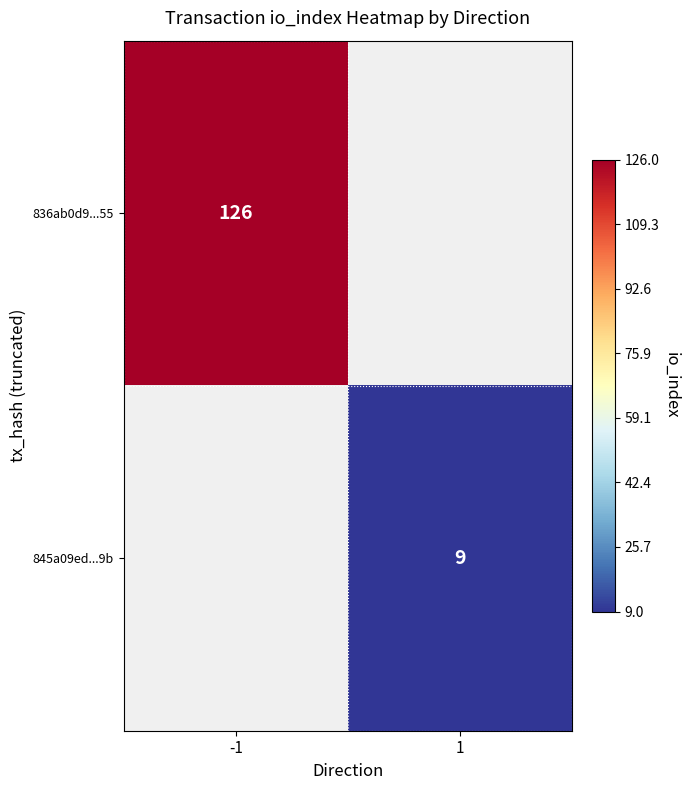

Is it true that 845a09ed...9b equals 9 at 1?

True